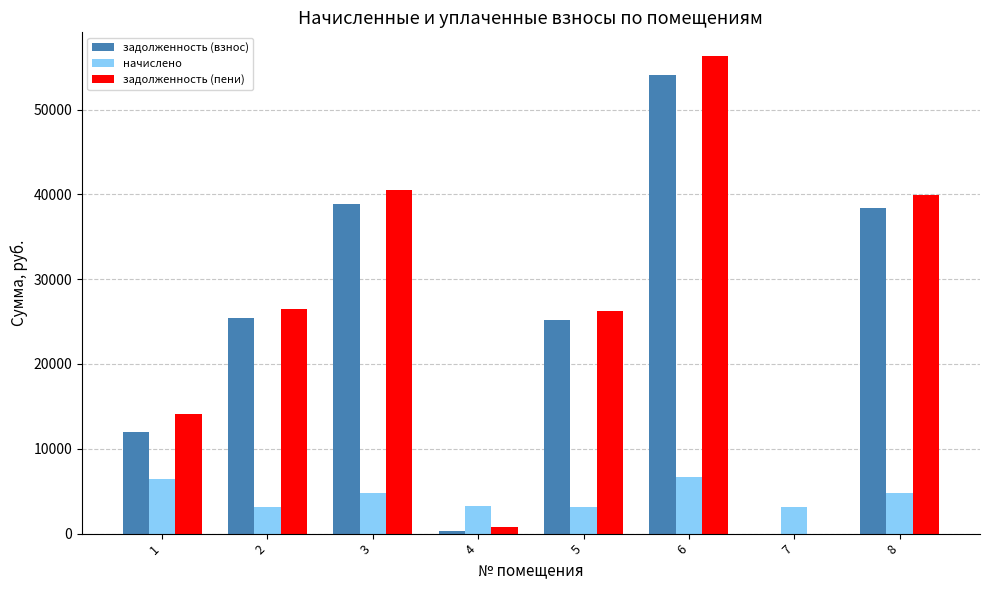

Between 5 and 8, which series saw the biggest shift?

задолженность (пени)